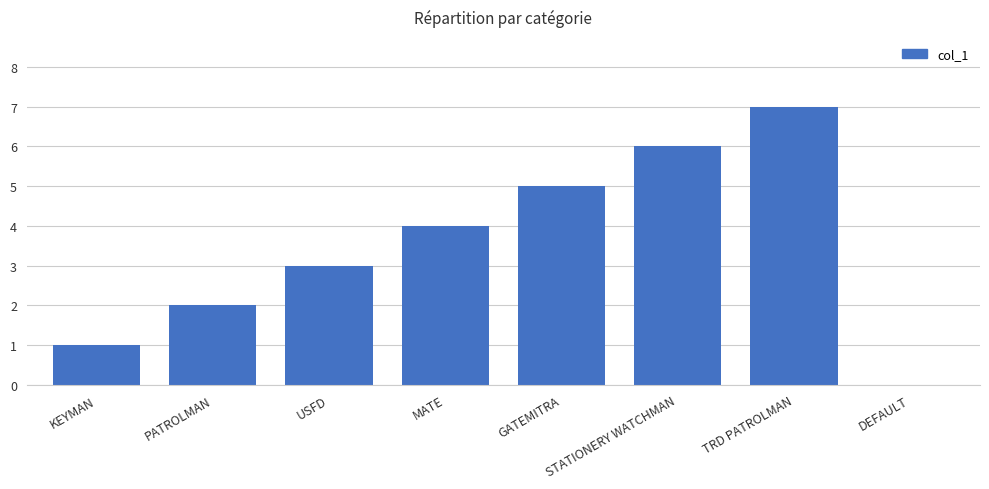

Between TRD PATROLMAN and PATROLMAN, which is larger?

TRD PATROLMAN